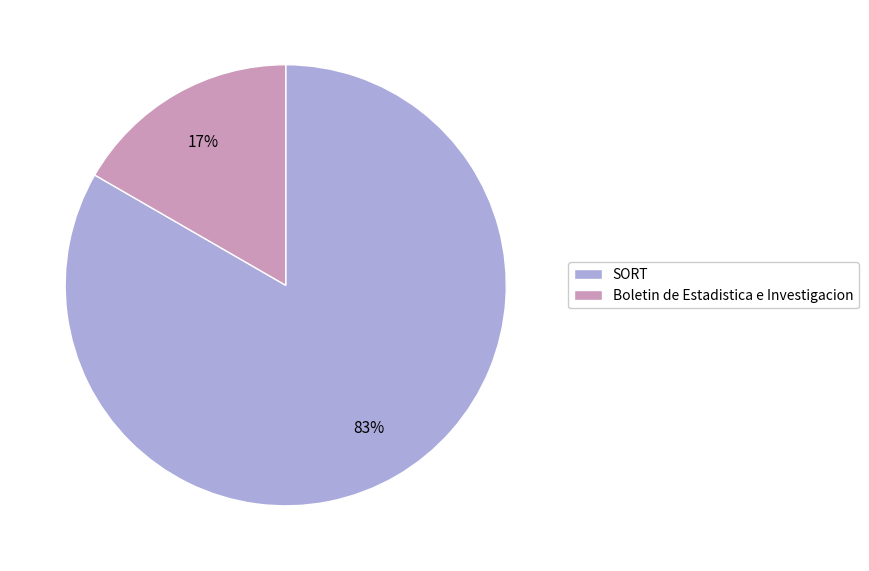

Between SORT and Boletin de Estadistica e Investigacion, which is larger?

SORT